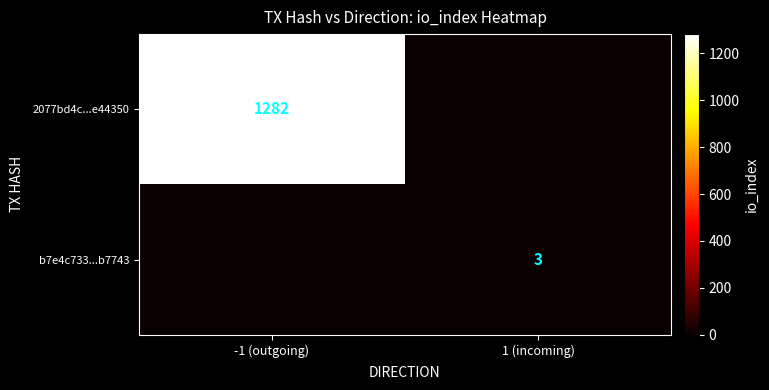

True or false: b7e4c733...b7743 has a value of 3 at 1 (incoming).

True